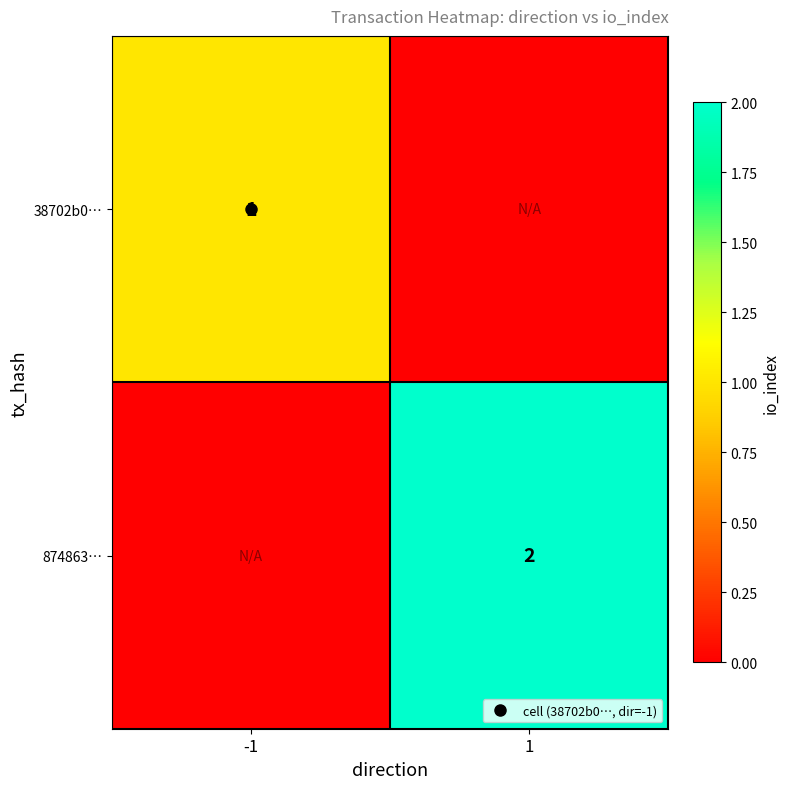

What is the total value across all series at 1?

2